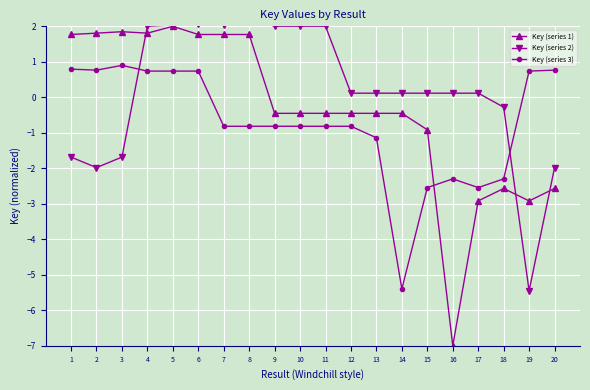

Reading left to right, list all the values displayed in this chart.

Key (series 1): 1.8	1.8	1.8	1.8	2.0	1.8	1.8	1.8	-0.5	-0.5	-0.5	-0.5	-0.5	-0.5	-0.9	-7.0	-2.9	-2.6	-2.9	-2.6
Key (series 2): -1.7	-2.0	-1.7	2.0	2.0	2.1	2.0	2.2	2.0	2.0	2.0	0.1	0.1	0.1	0.1	0.1	0.1	-0.3	-5.5	-2.0
Key (series 3): 0.8	0.8	0.9	0.7	0.7	0.7	-0.8	-0.8	-0.8	-0.8	-0.8	-0.8	-1.1	-5.4	-2.5	-2.3	-2.5	-2.3	0.7	0.8